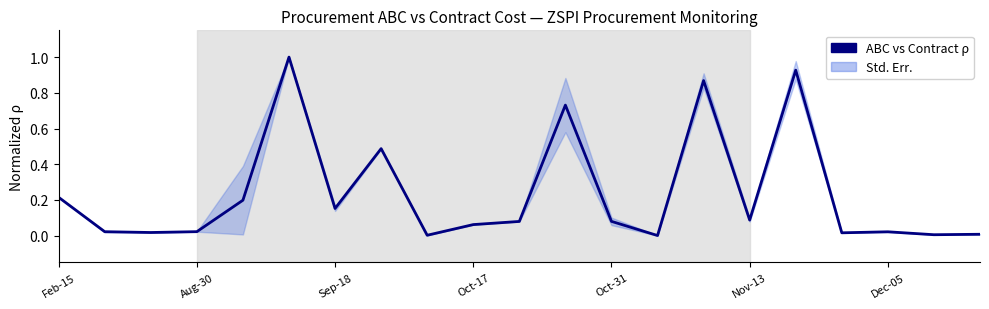

Between 7 and 15, which is larger?

7